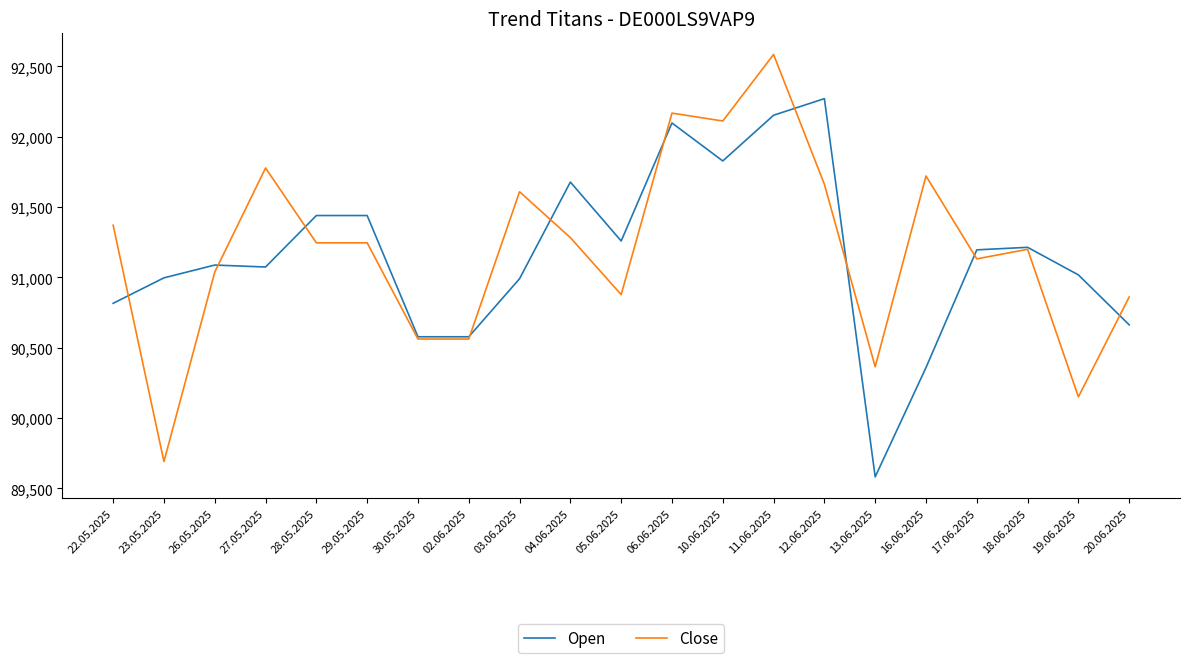

Read the Open value at 30.05.2025.

90578